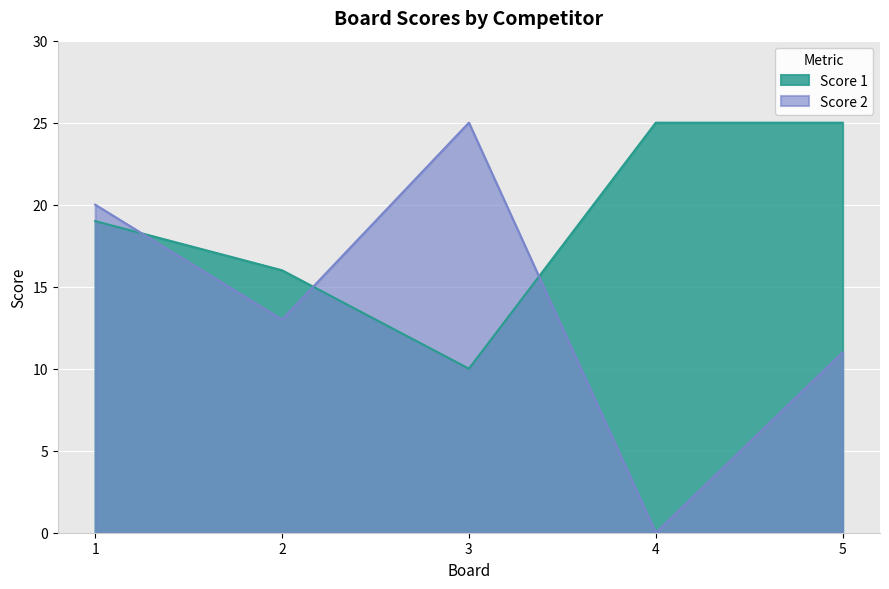

At which category does Score 1 reach its first local valley?

3